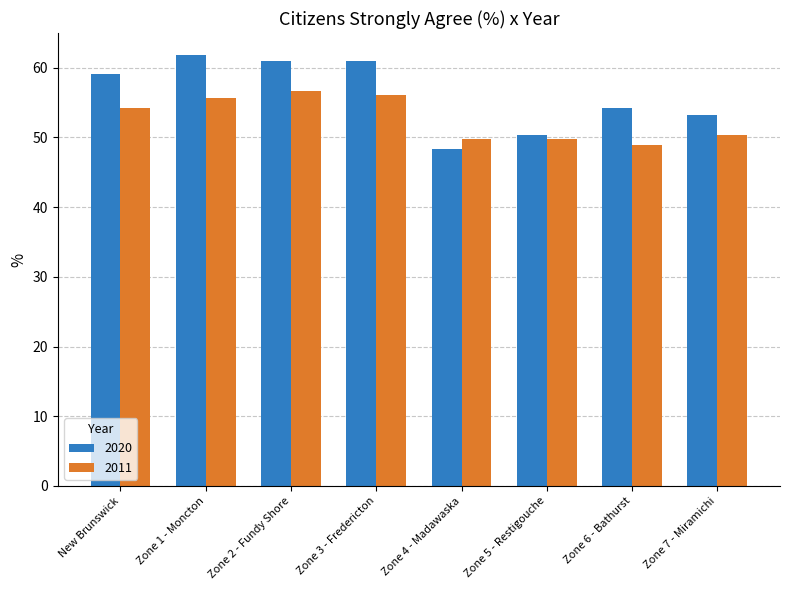

Is it true that 2020 equals 103.6 at Zone 3 - Fredericton?

False